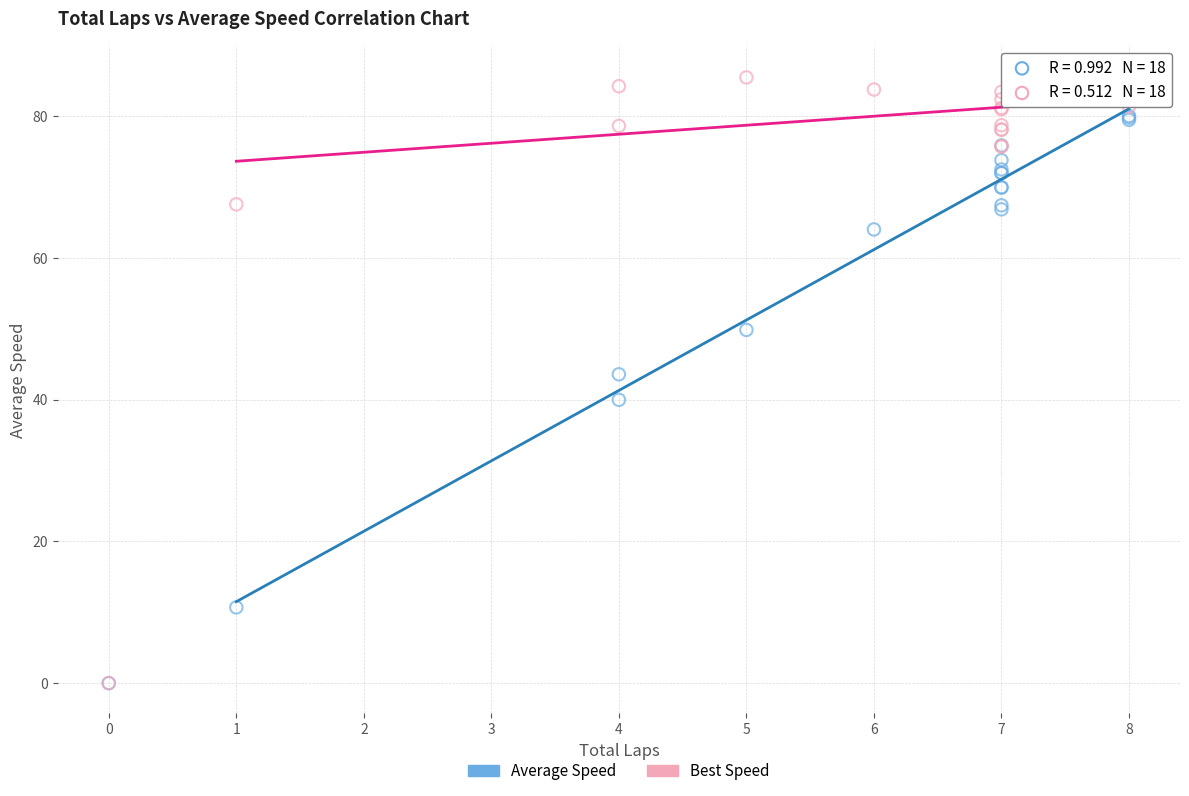

What are all the series names shown in the legend?

Average Speed, Best Speed